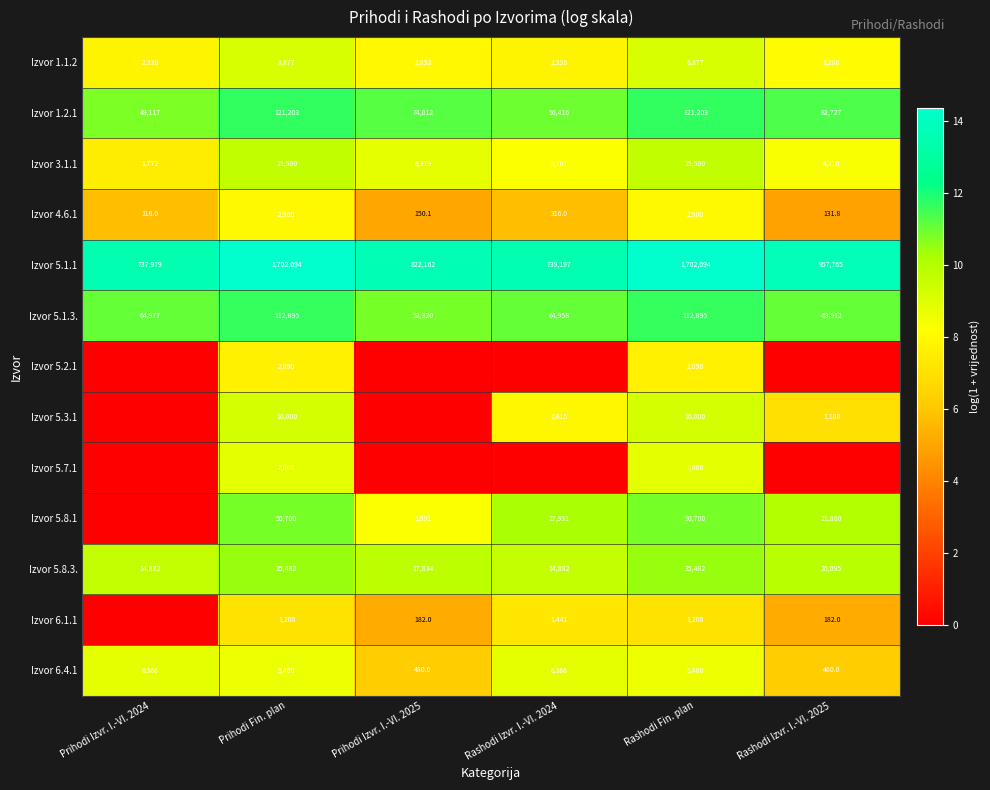

How many series are shown in this chart?

13